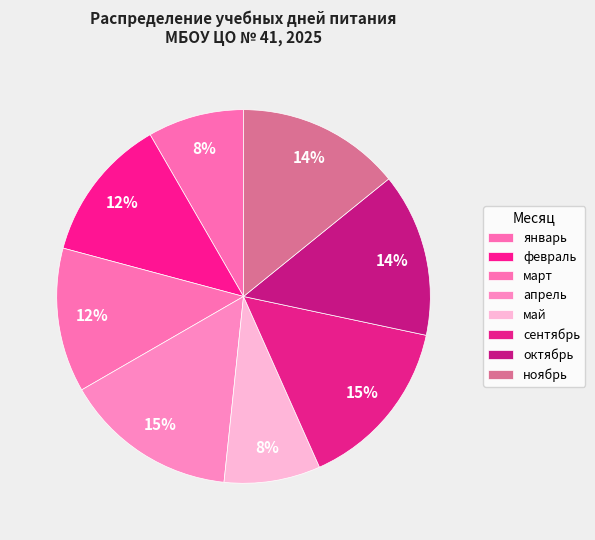

How many segments does this pie chart have?

8